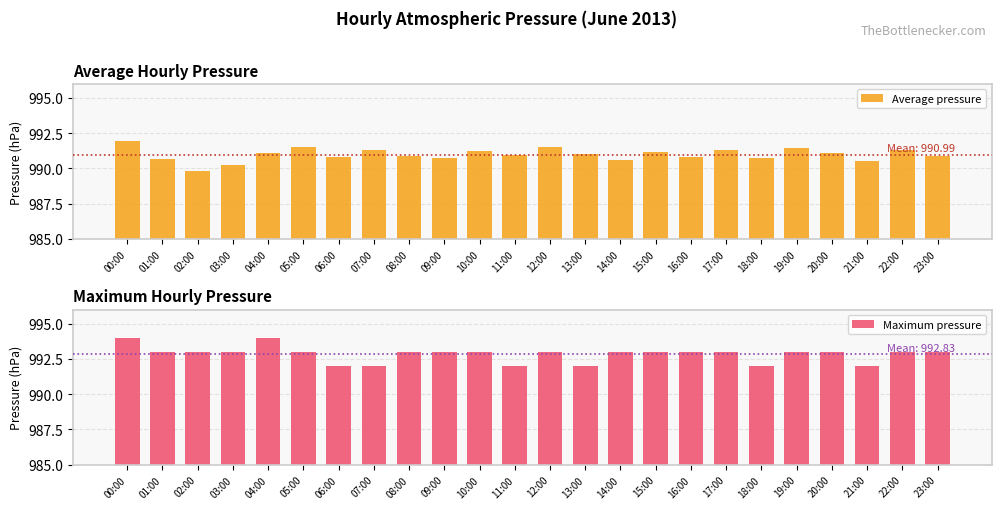

Does the chart contain any negative values?

No